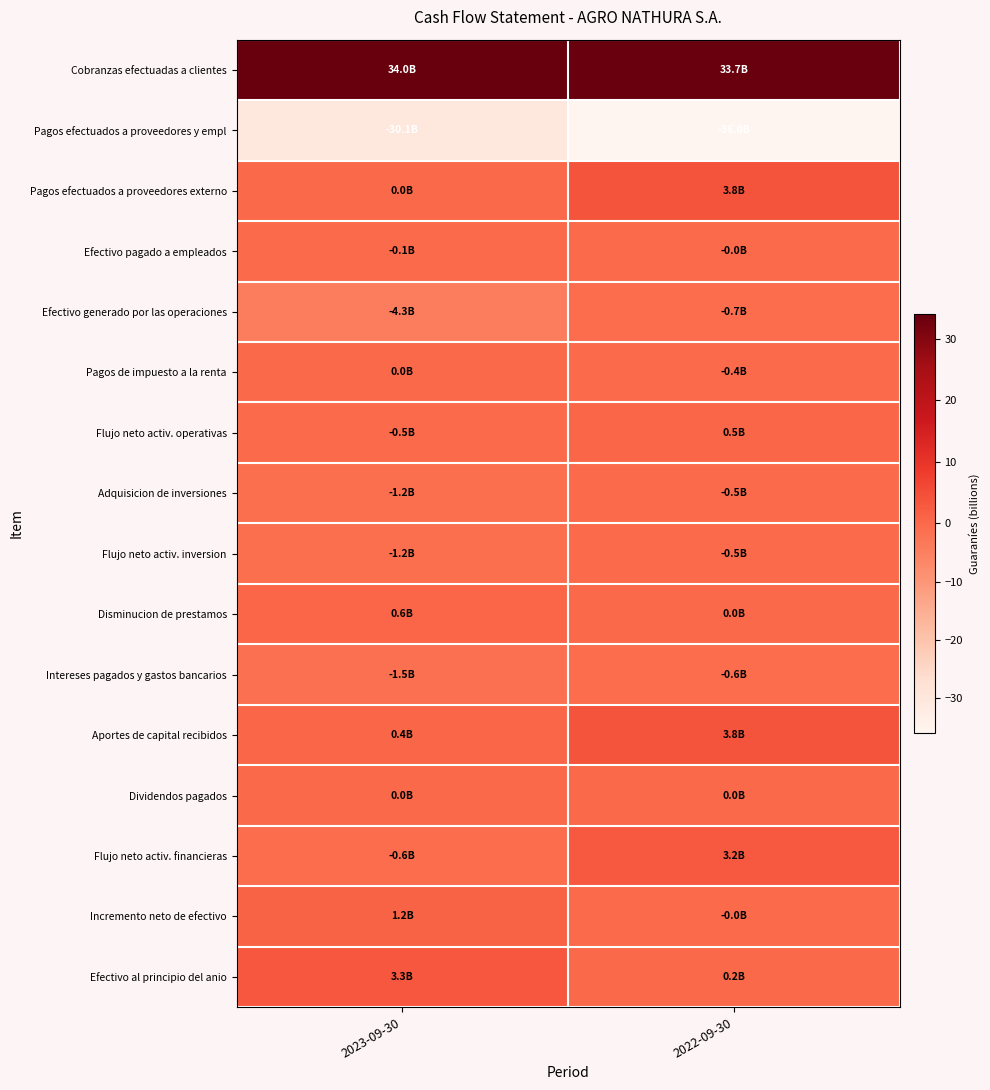

Reading right to left, transcribe all the data shown in this chart.

Cobranzas efectuadas a clientes: 2022-09-30=33.7	2023-09-30=34.0
Pagos efectuados a proveedores y empl: 2022-09-30=-36.0	2023-09-30=-30.1
Pagos efectuados a proveedores externo: 2022-09-30=3.8	2023-09-30=0.0
Efectivo pagado a empleados: 2022-09-30=-0.0	2023-09-30=-0.1
Efectivo generado por las operaciones: 2022-09-30=-0.7	2023-09-30=-4.3
Pagos de impuesto a la renta: 2022-09-30=-0.4	2023-09-30=0.0
Flujo neto activ. operativas: 2022-09-30=0.5	2023-09-30=-0.5
Adquisicion de inversiones: 2022-09-30=-0.5	2023-09-30=-1.2
Flujo neto activ. inversion: 2022-09-30=-0.5	2023-09-30=-1.2
Disminucion de prestamos: 2022-09-30=0.0	2023-09-30=0.6
Intereses pagados y gastos bancarios: 2022-09-30=-0.6	2023-09-30=-1.5
Aportes de capital recibidos: 2022-09-30=3.8	2023-09-30=0.4
Dividendos pagados: 2022-09-30=0.0	2023-09-30=0.0
Flujo neto activ. financieras: 2022-09-30=3.2	2023-09-30=-0.6
Incremento neto de efectivo: 2022-09-30=-0.0	2023-09-30=1.2
Efectivo al principio del anio: 2022-09-30=0.2	2023-09-30=3.3